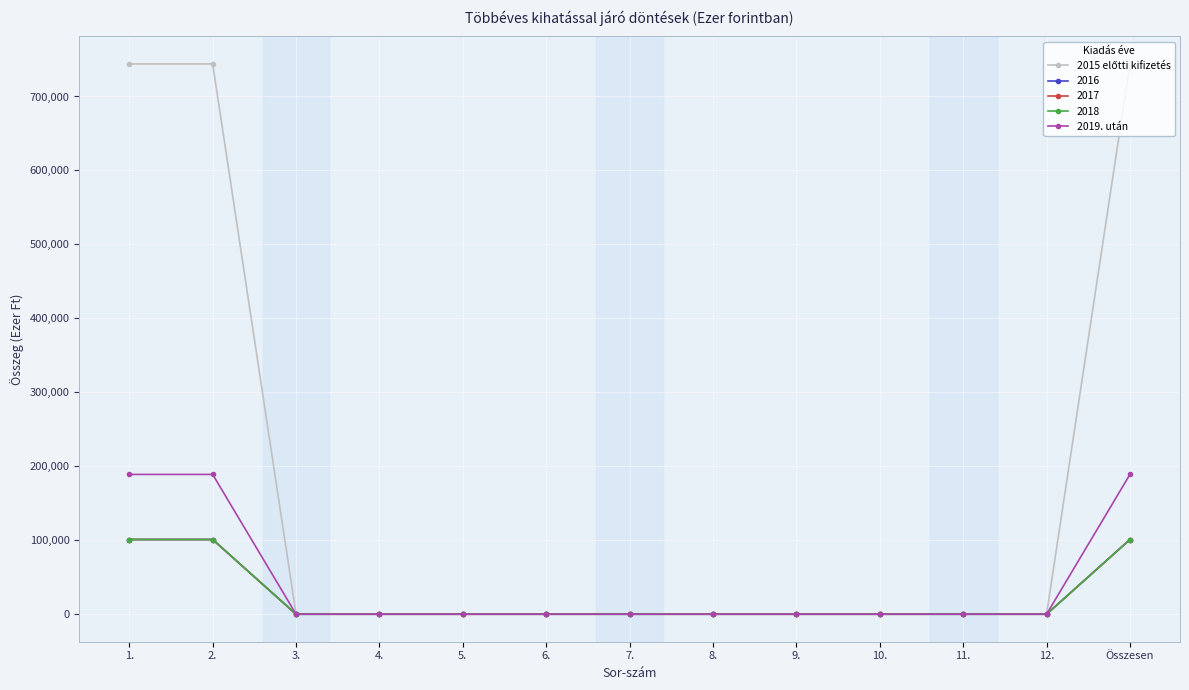

Is this an area chart (filled region under the line)?

No